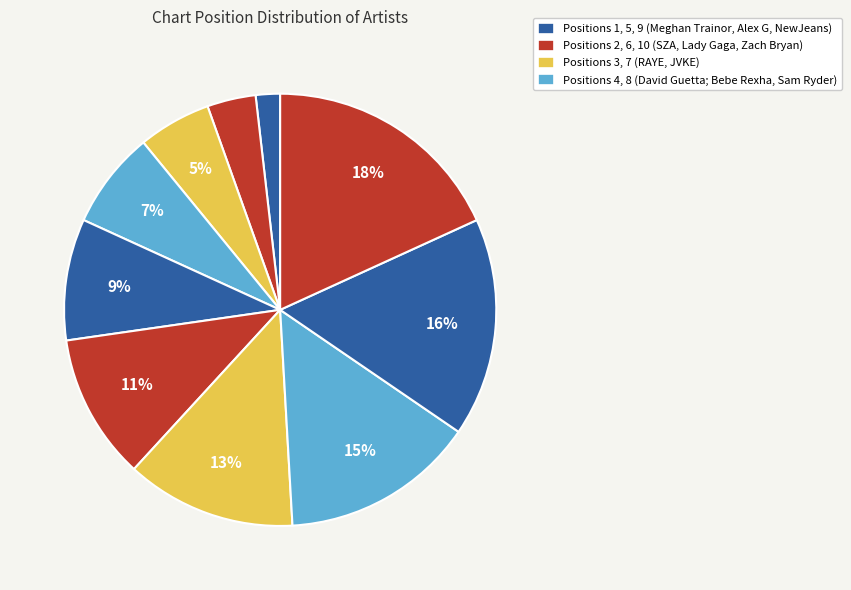

What is the smallest slice in the pie chart?

Meghan Trainor